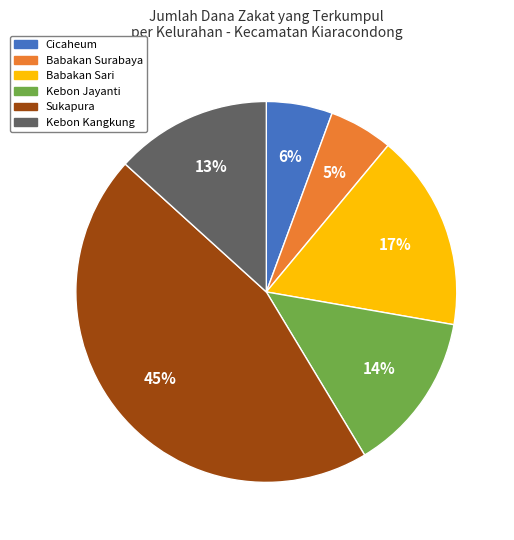

What is the ratio of the value at Kebon Jayanti to the value at Babakan Sari?

0.8